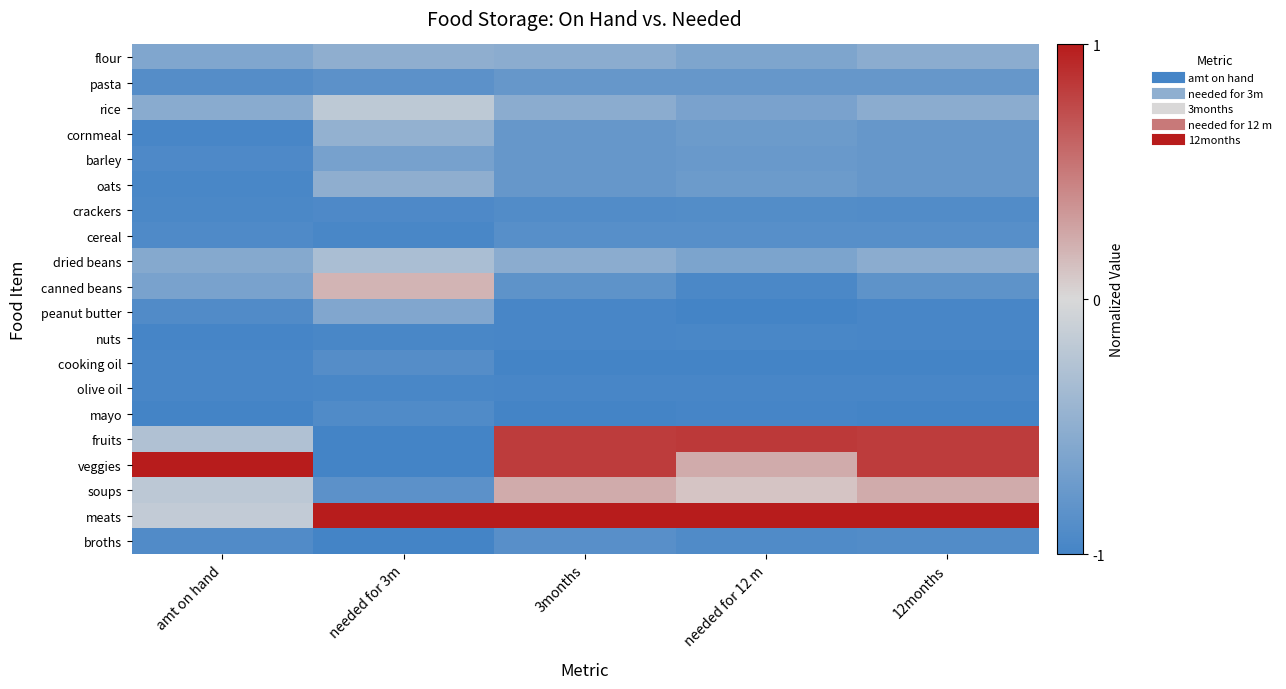

Which series has the widest spread of values?

veggies